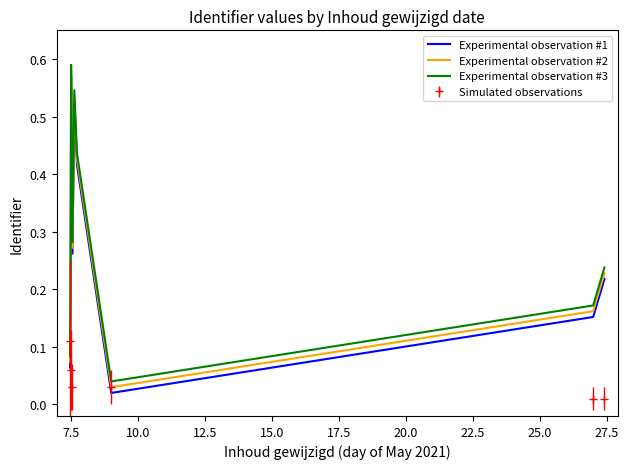

True or false: Experimental observation #2 and Experimental observation #3 cross at least once.

False